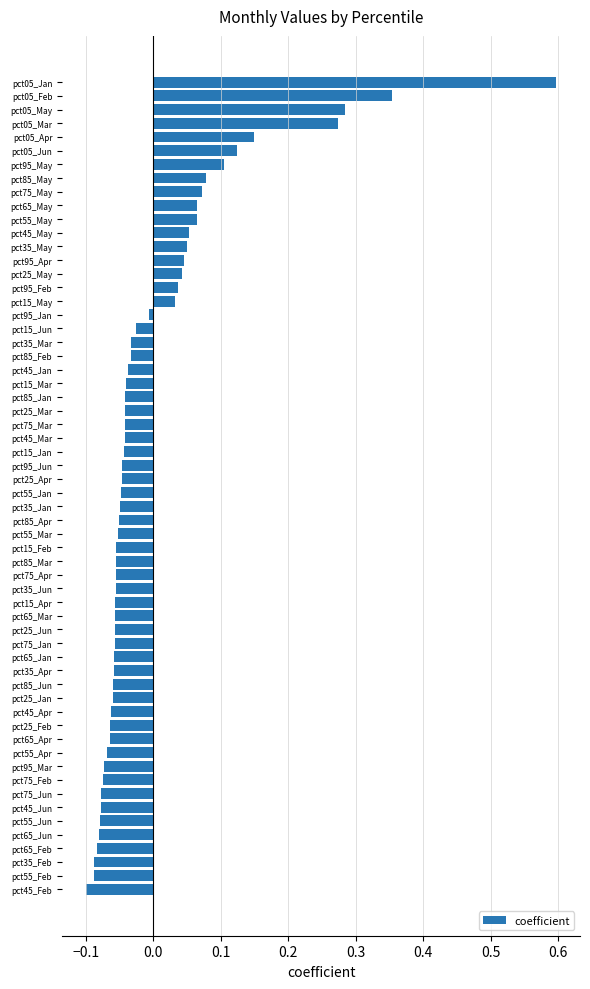

What is the difference between the maximum and minimum values?

0.7